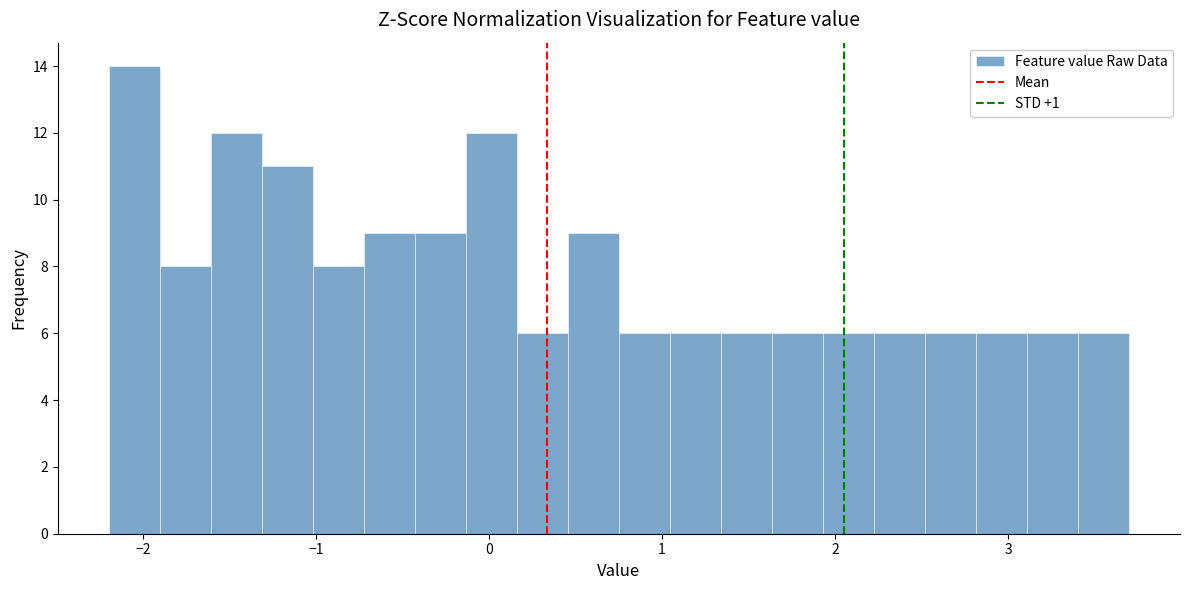

Around what value on the x-axis is the tallest bar? Give the approximate position of its centre, as read against the axis.

-2.1